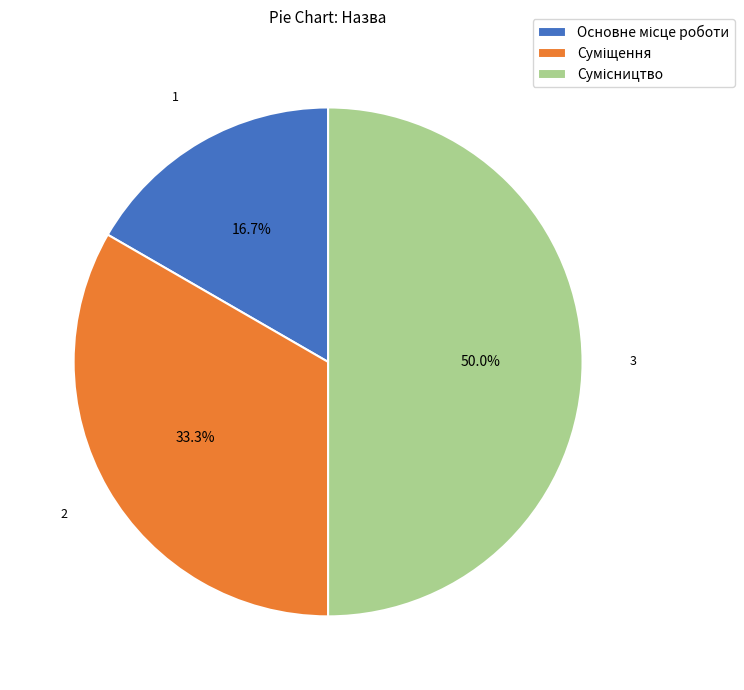

What percentage is the Основне місце роботи slice, to the nearest percent?

17%